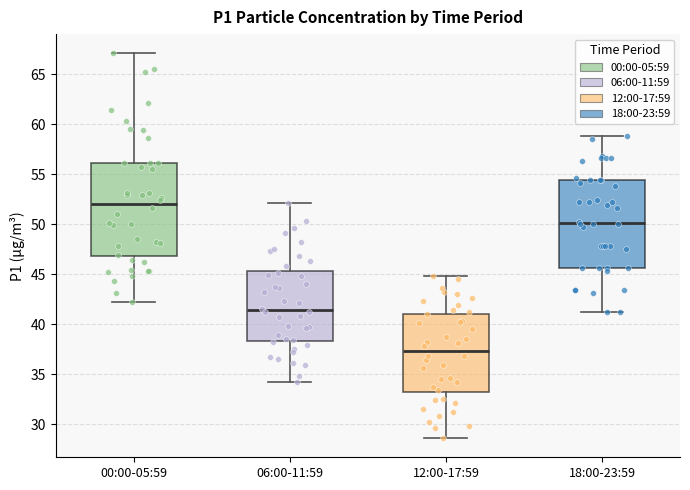

Reading left to right, read every box against the y-axis: the position of its median line, the range the box covers, and the ends of its whiskers. The values are not printed on the chart, so give them approximately, as read against the axis.

00:00-05:59: median 52.0, box 47.0 to 56.0, whiskers 42.5 to 67.0
06:00-11:59: median 41.5, box 38.5 to 45.5, whiskers 34.0 to 52.0
12:00-17:59: median 37.5, box 33.0 to 41.0, whiskers 28.5 to 45.0
18:00-23:59: median 50.0, box 45.5 to 54.5, whiskers 41.0 to 59.0